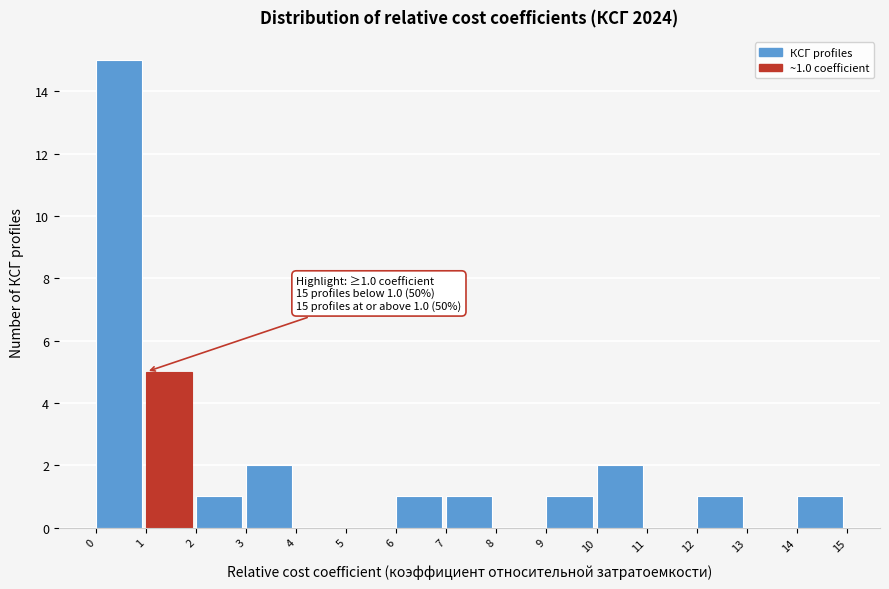

Which range on the x-axis has the tallest bar?

0 to 1